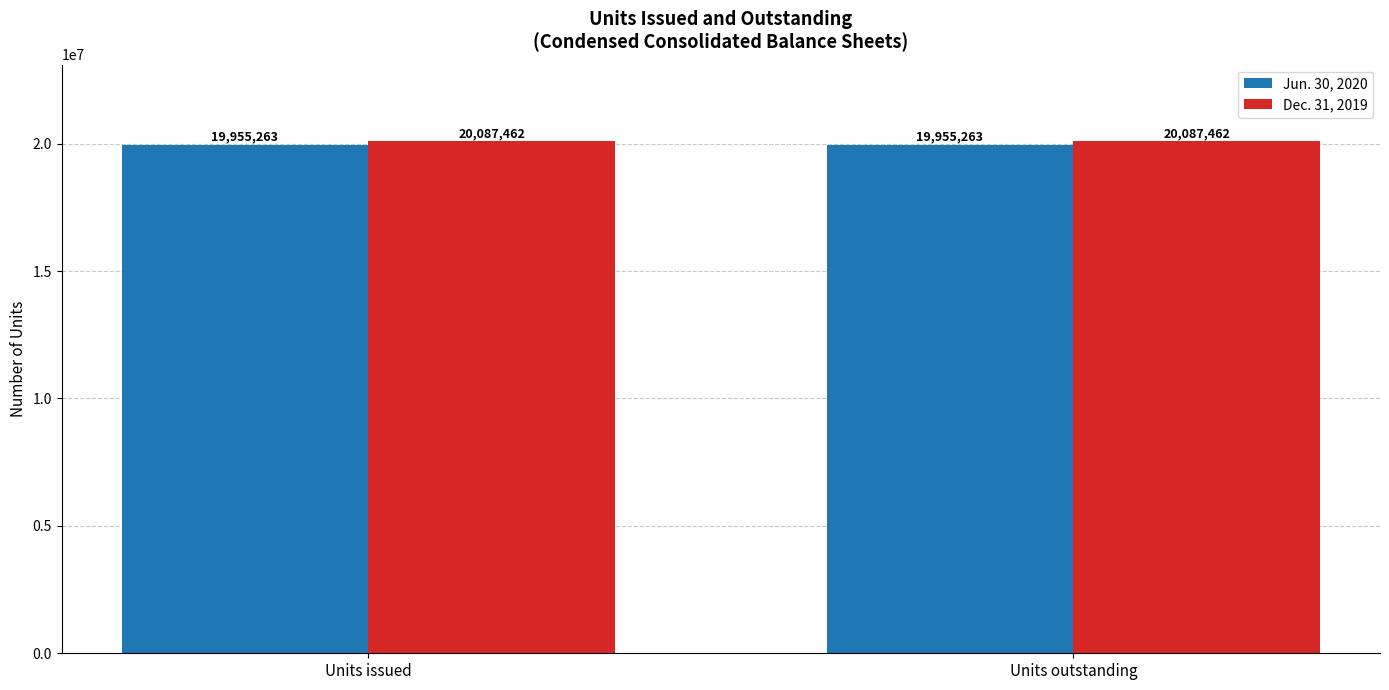

Which series has the largest total across all categories?

Dec. 31, 2019